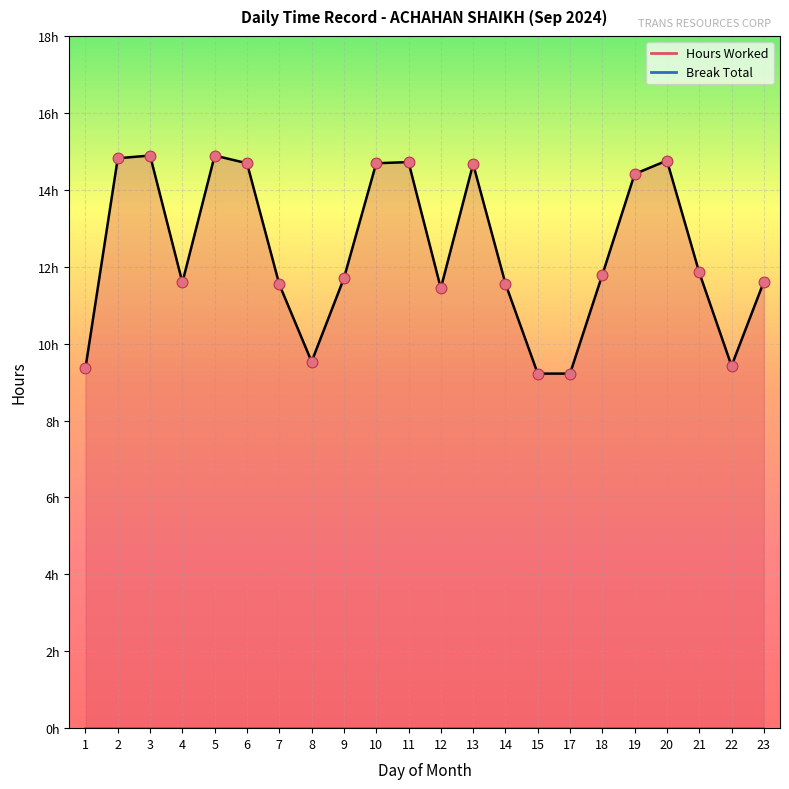

Between 3 and 17, which is larger?

3